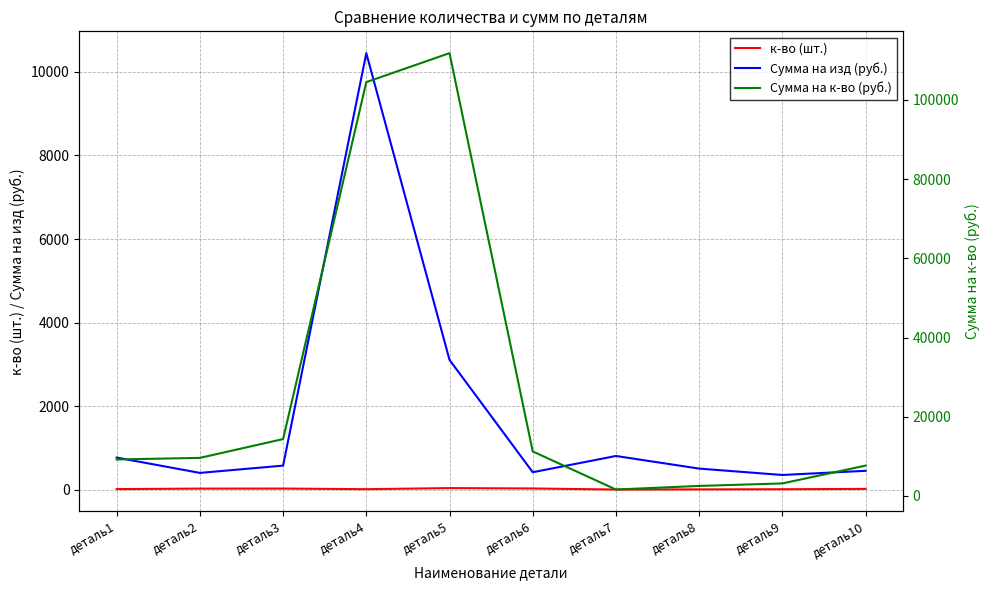

What is the value of the Сумма на изд (руб.) point at the 8th from the left?

503